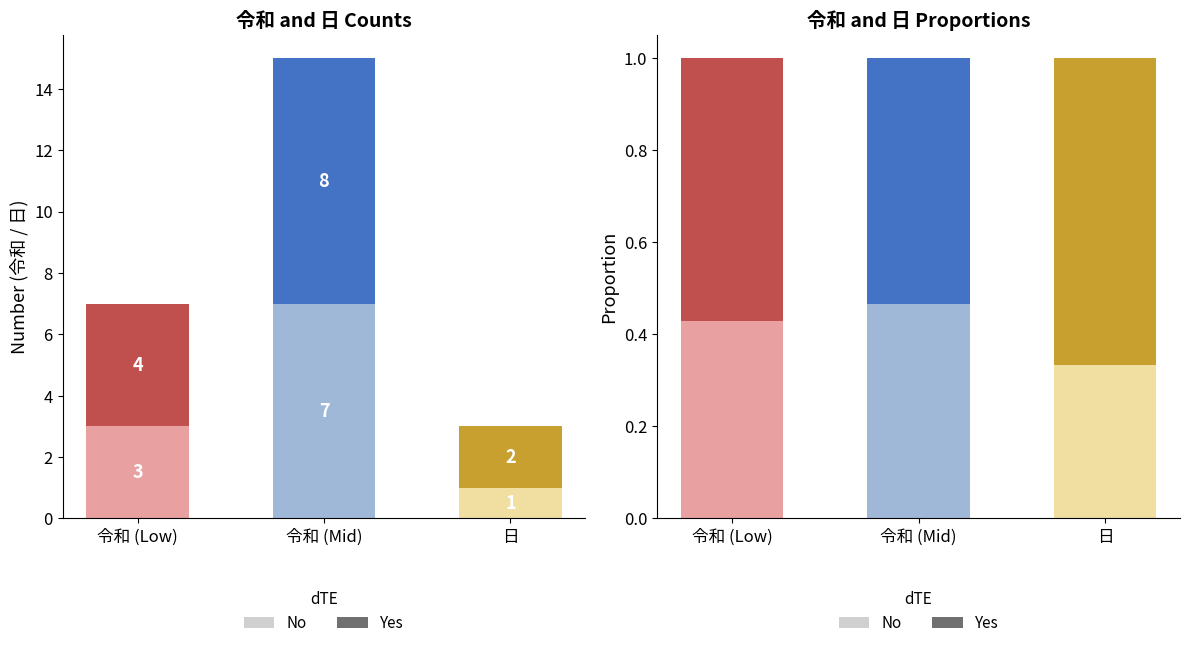

What are all the series names shown in the legend?

No, Yes